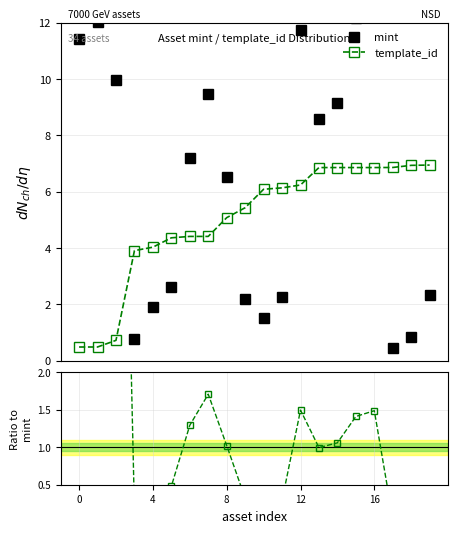

What is the highest value of the template_id series?

6.9